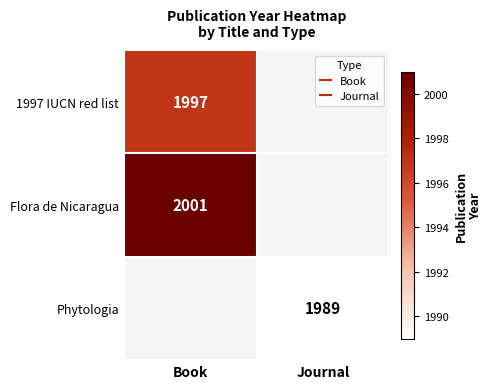

The value of Flora de Nicaragua at Book is 2001.0. True or false?

True